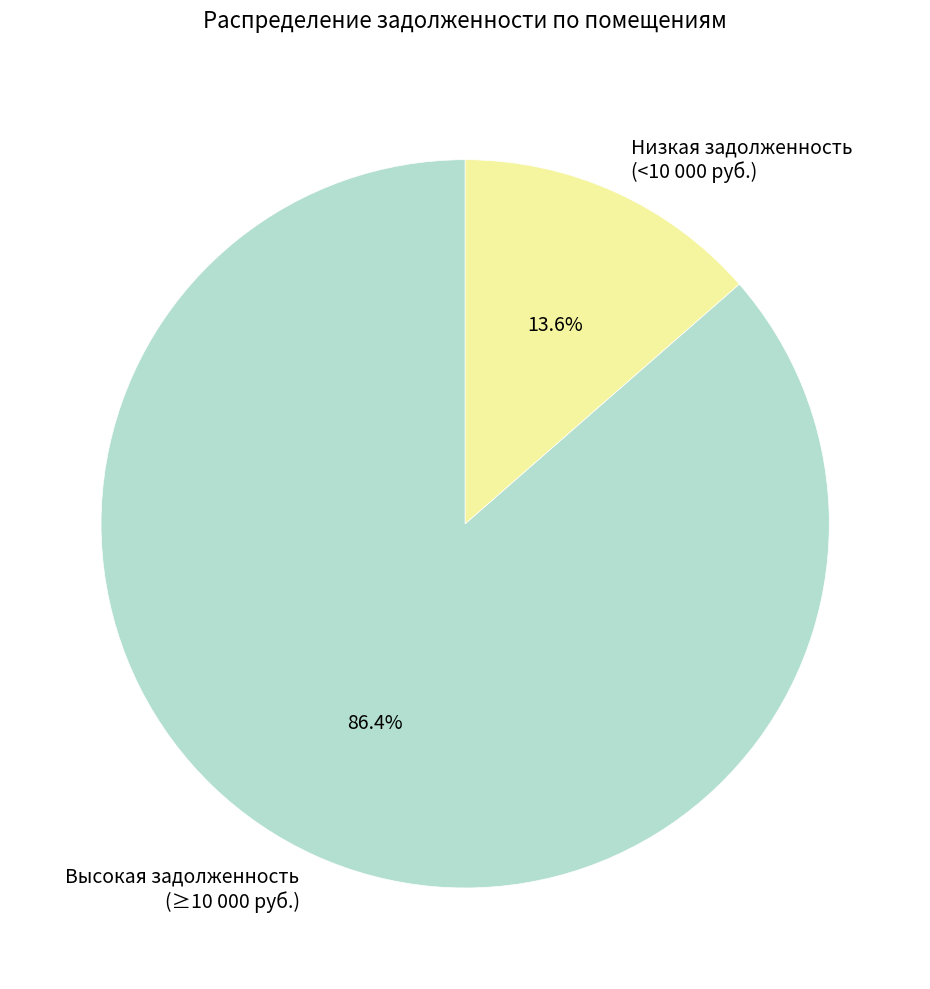

Does Низкая задолженность (<10 000 руб.) represent more than half of the total?

No